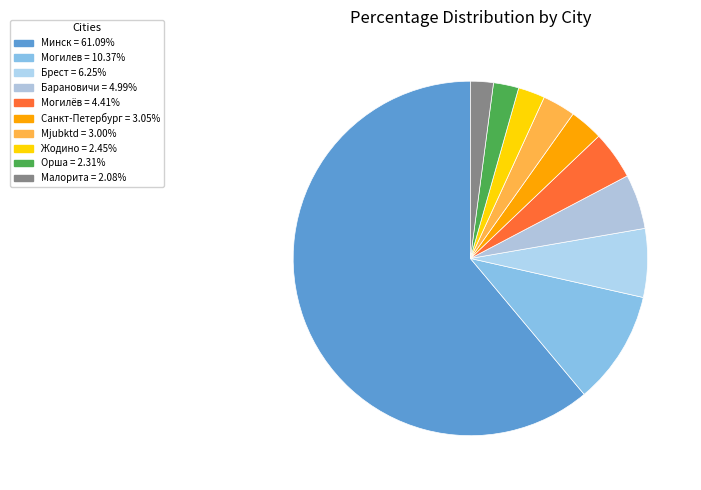

Count the number of slices in the pie.

10